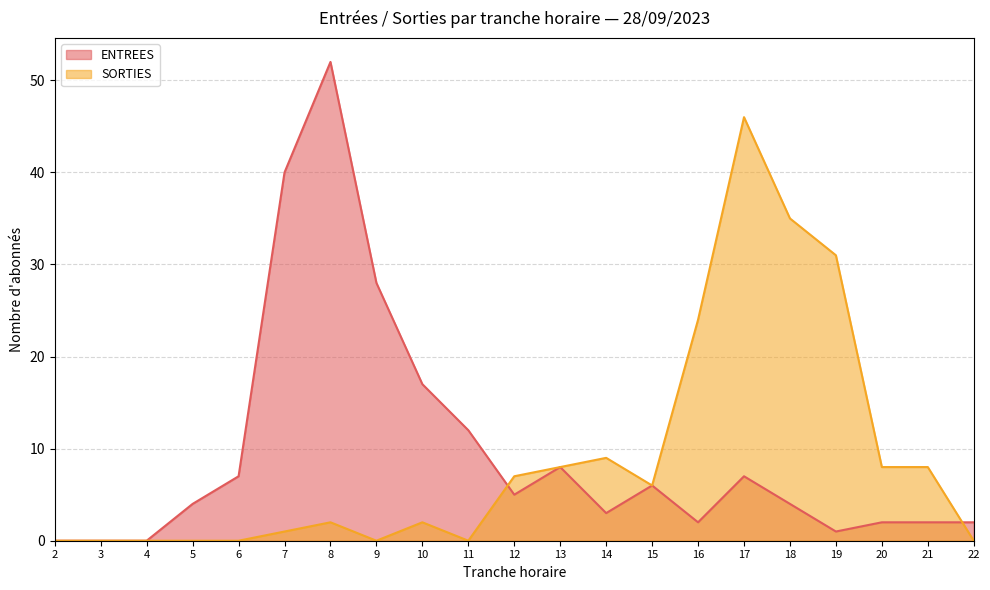

What is the difference between the maximum and second lowest values in the SORTIES series?

46